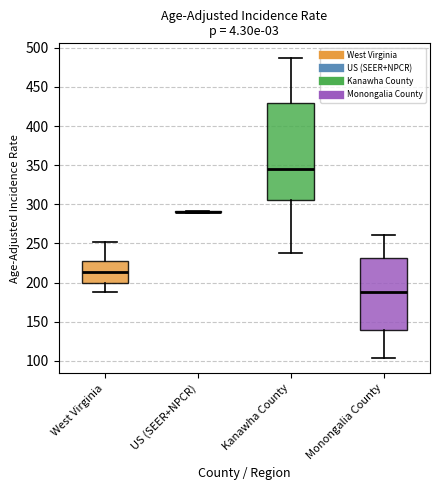

Reading left to right, transcribe this box plot: for each box, give where its median line is, the range the box spans, and where its two whiskers end, as read against the y-axis. The values are not printed on the chart, so give them approximately, as read against the axis.

West Virginia: median 215, box 200 to 230, whiskers 190 to 250
US (SEER+NPCR): box collapsed to a line at 290, whiskers 290 to 290
Kanawha County: median 345, box 305 to 430, whiskers 235 to 485
Monongalia County: median 190, box 140 to 230, whiskers 105 to 260